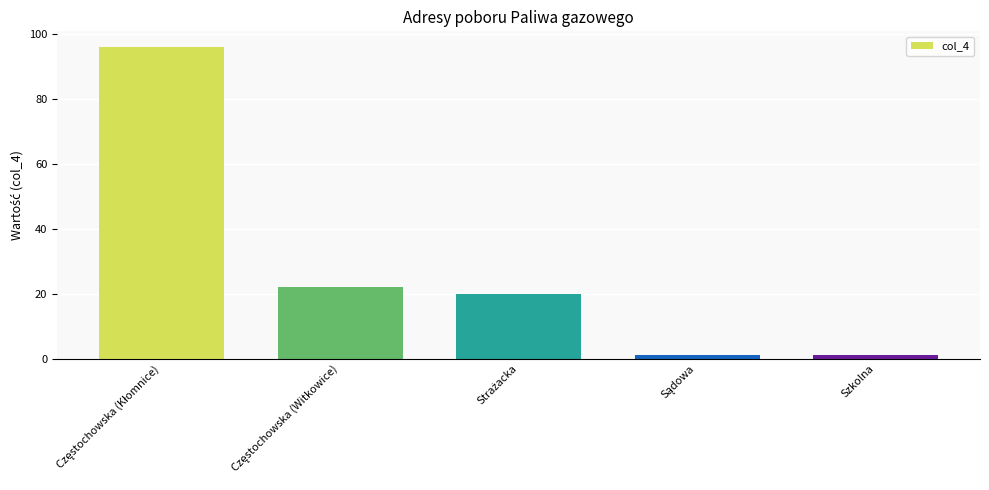

What is the difference between the second highest and minimum values?

21